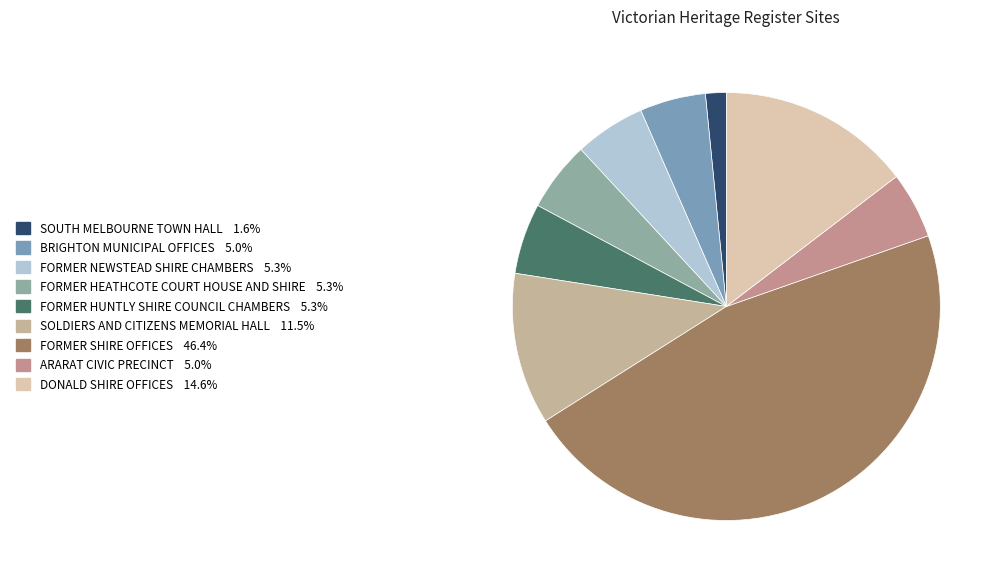

What is the largest slice in the pie chart?

FORMER SHIRE OFFICES